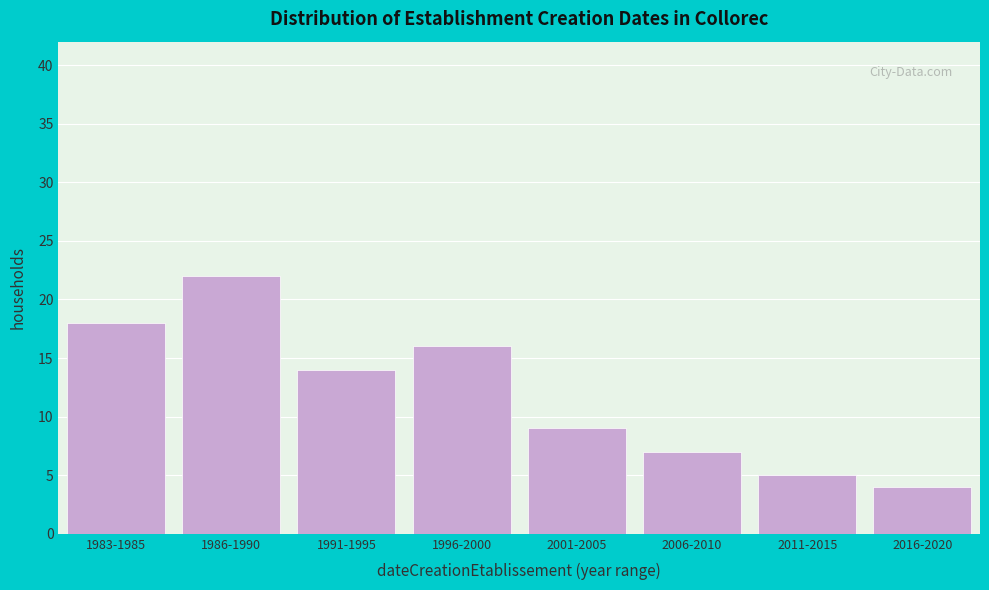

Reading left to right, extract all data points from this chart.

18	22	14	16	9	7	5	4